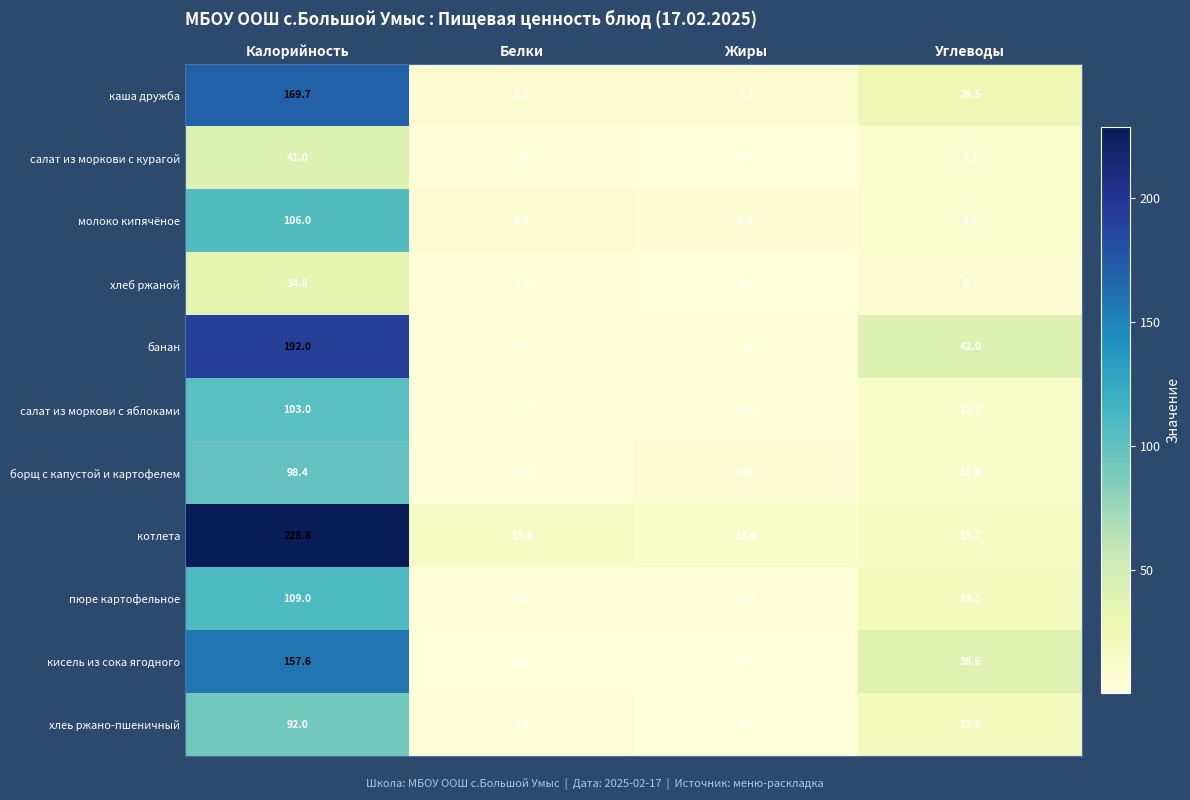

What is the minimum value for салат из моркови с яблоками?

1.1